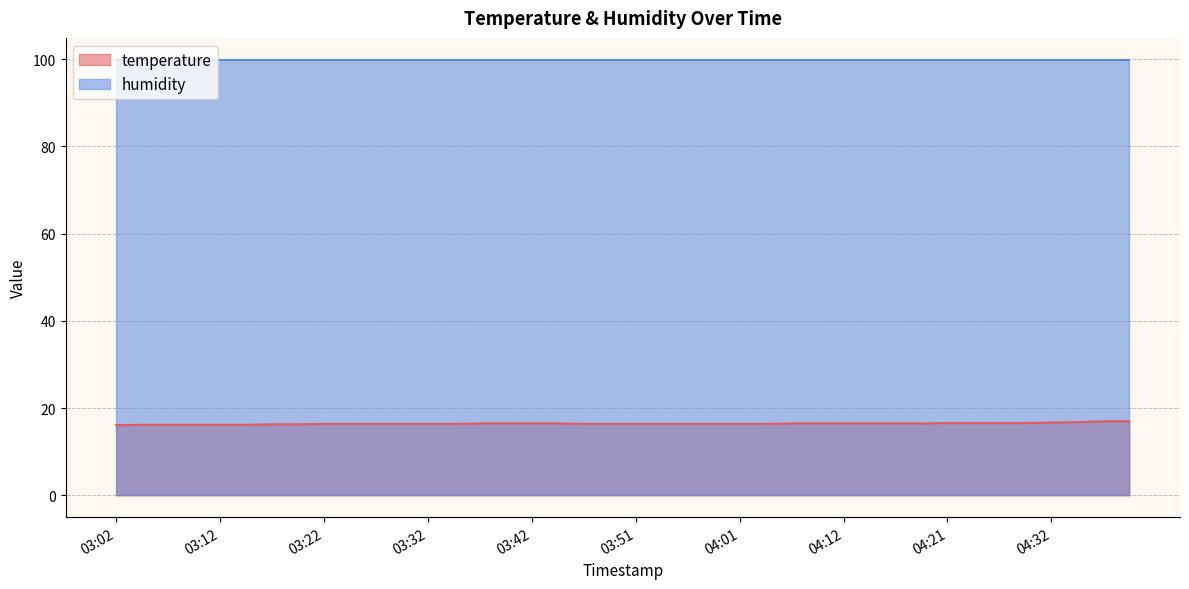

True or false: there are more than 0 points higher than both neighbors.

False